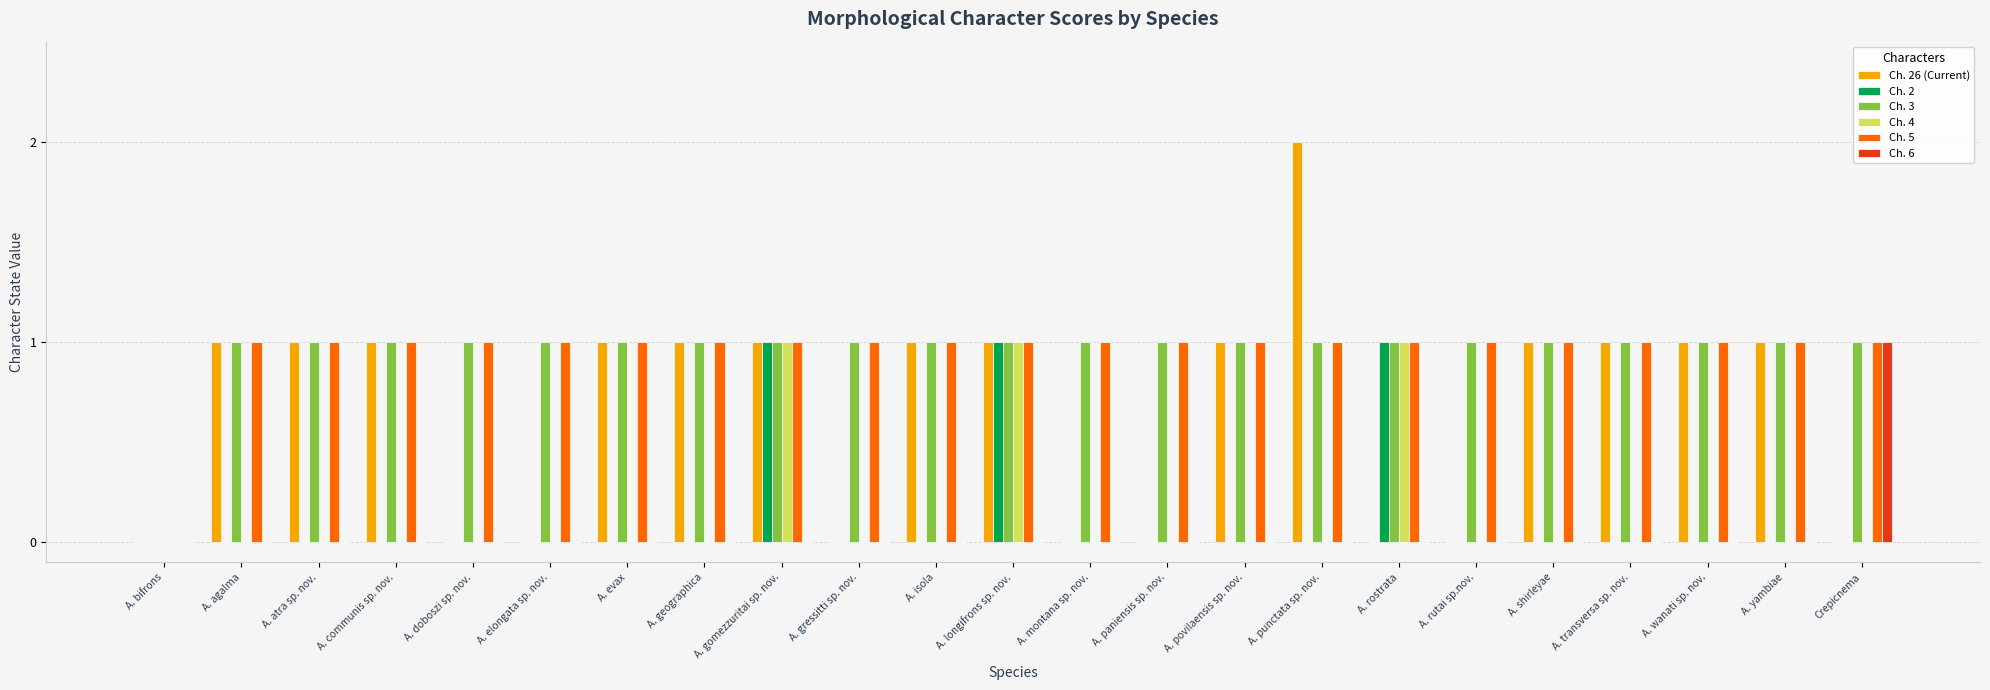

The value of Ch. 3 at A. longifrons sp. nov. is 1. True or false?

True